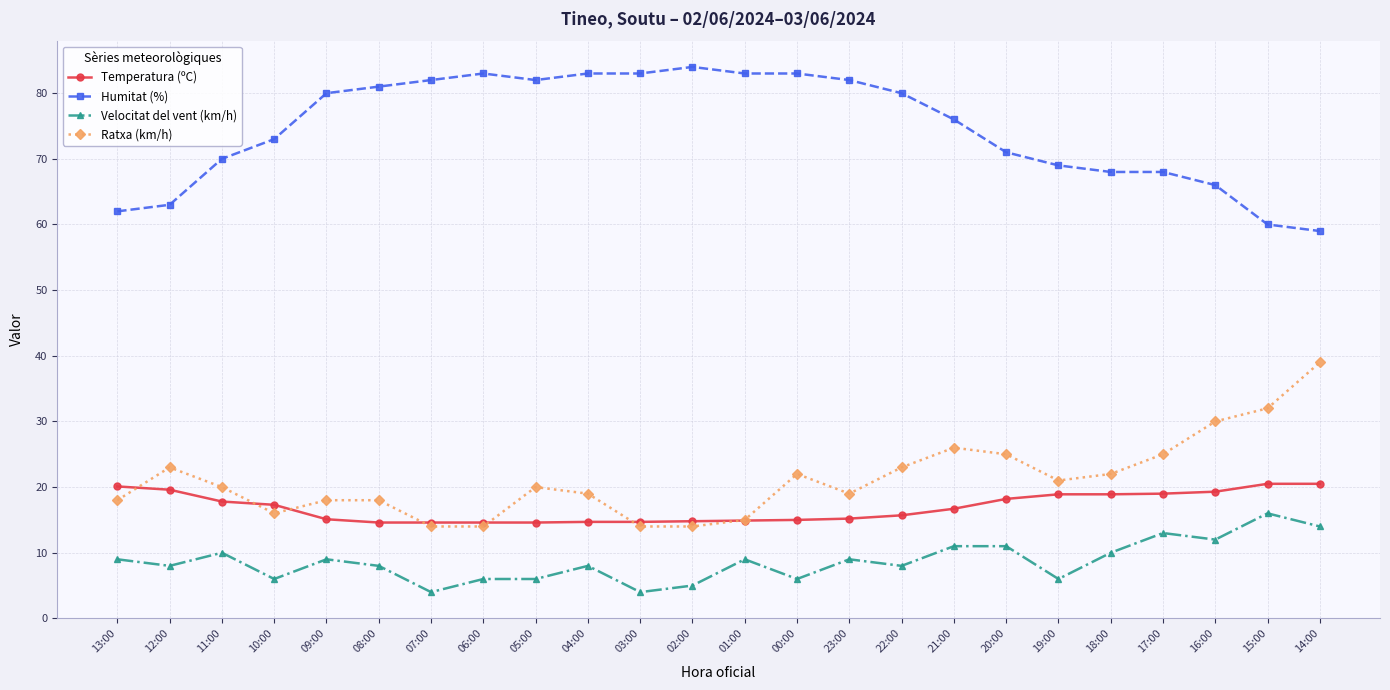

What is the total value across all series at 10:00?

112.3